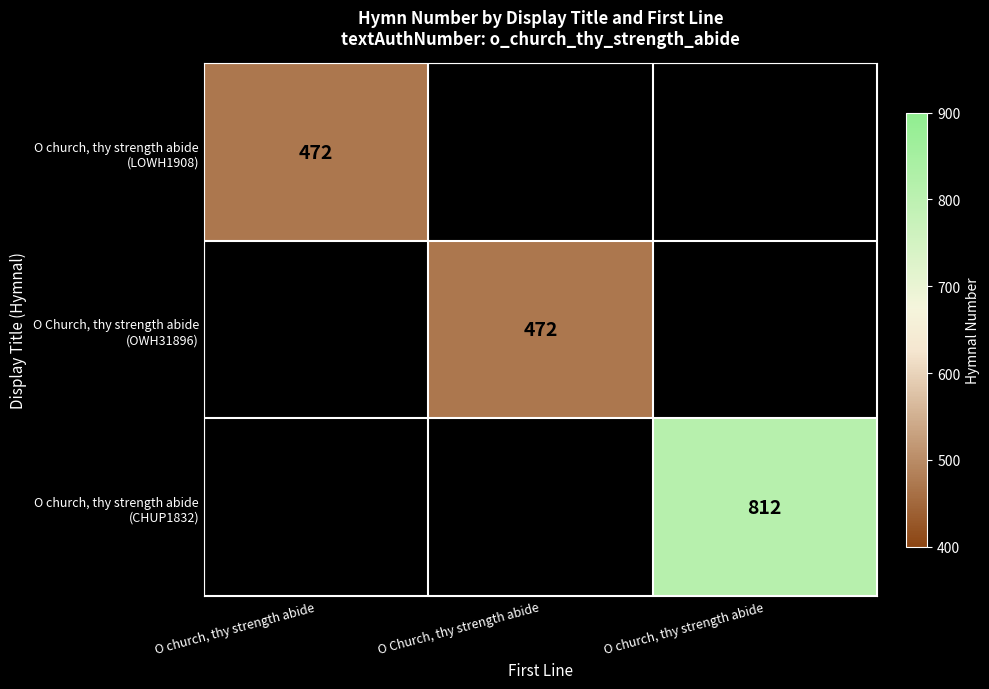

At how many categories does at least one series exceed 558?

1